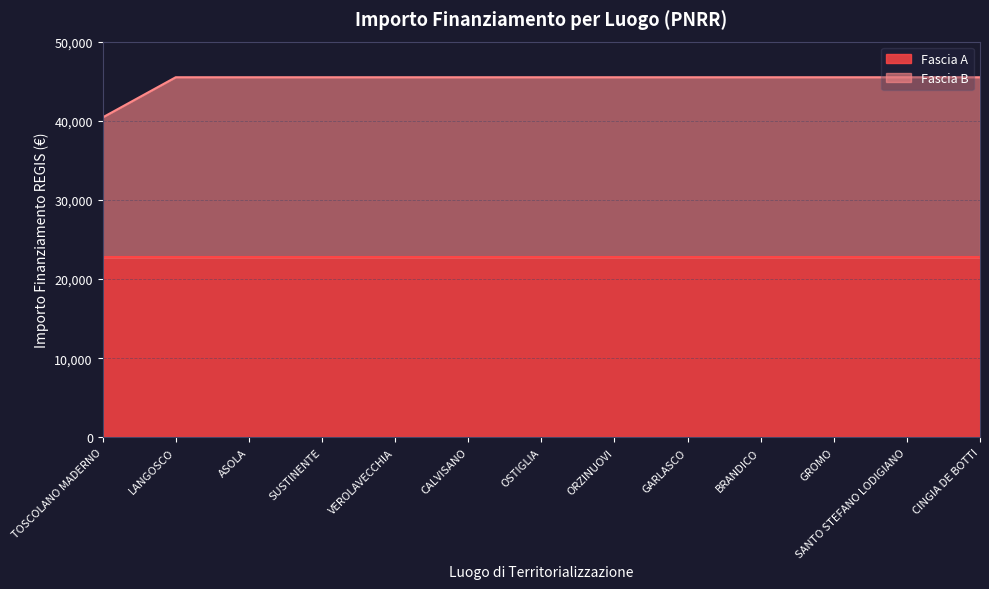

The value of Fascia A at TOSCOLANO MADERNO is 37695.1. True or false?

False